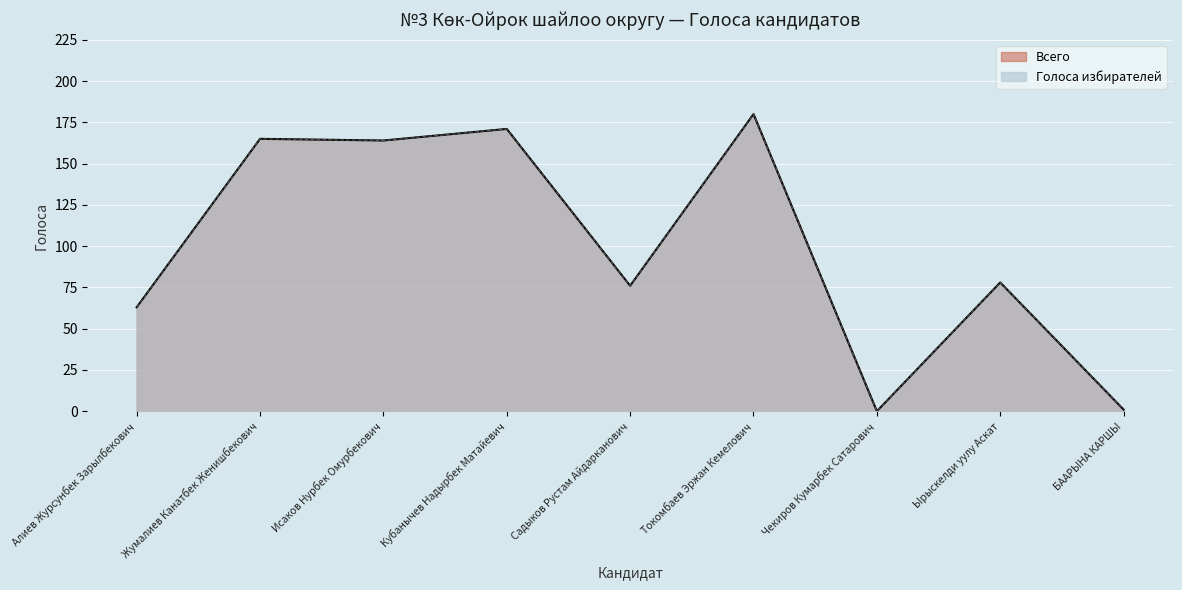

What position from the right is Исаков Нурбек Омурбекович?

7